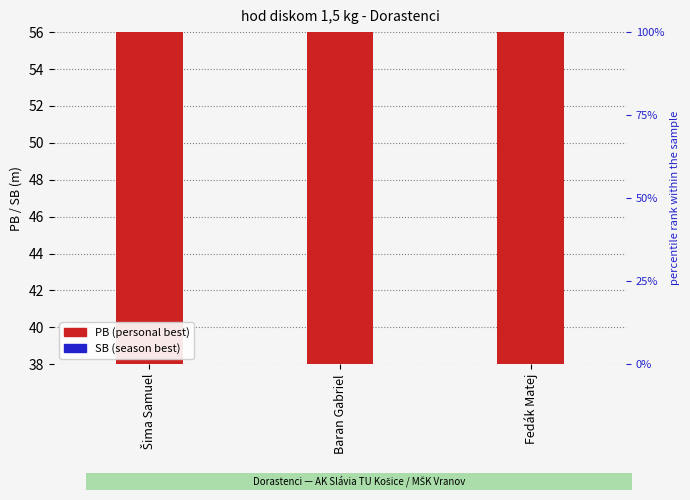

Which series has the largest total across all categories?

PB (personal best)